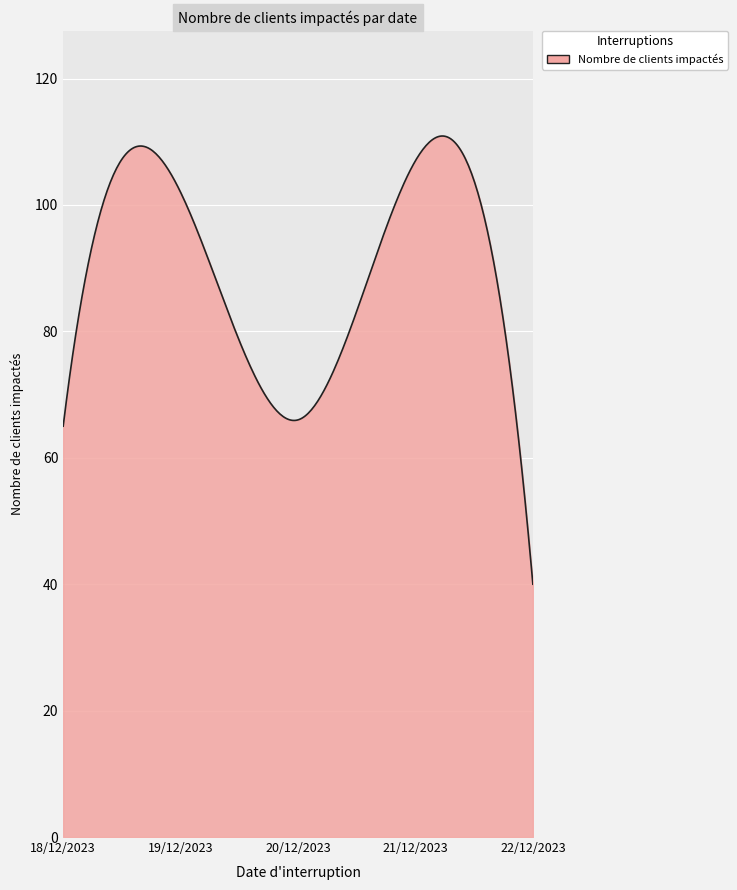

What is the smallest value displayed?

40.0